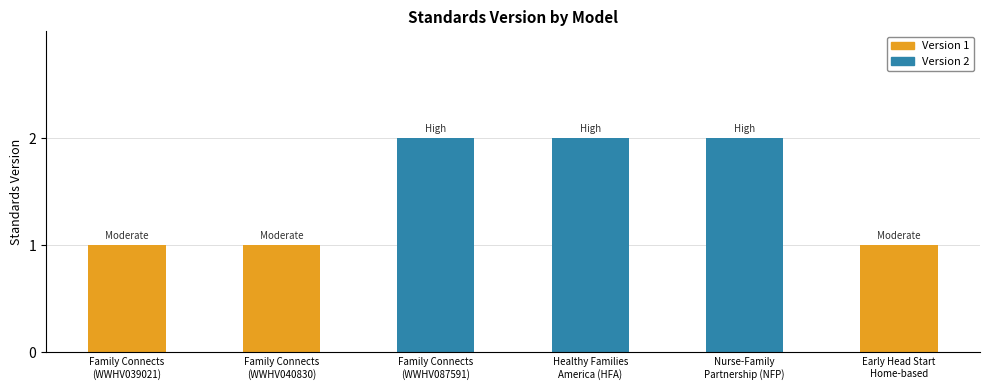

How many categories are shown in the chart?

6